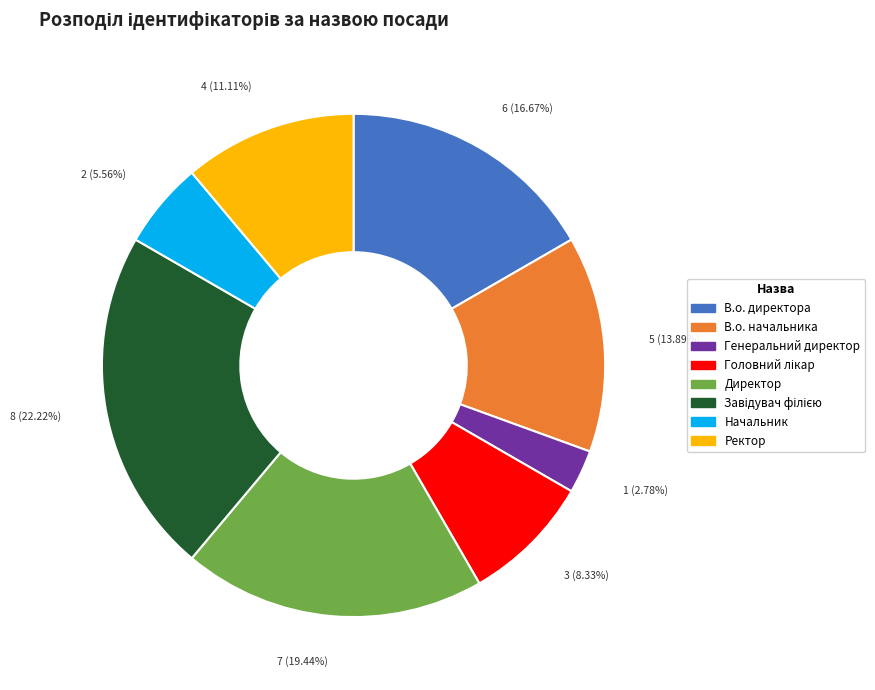

Between В.о. директора and Генеральний директор, which is larger?

В.о. директора